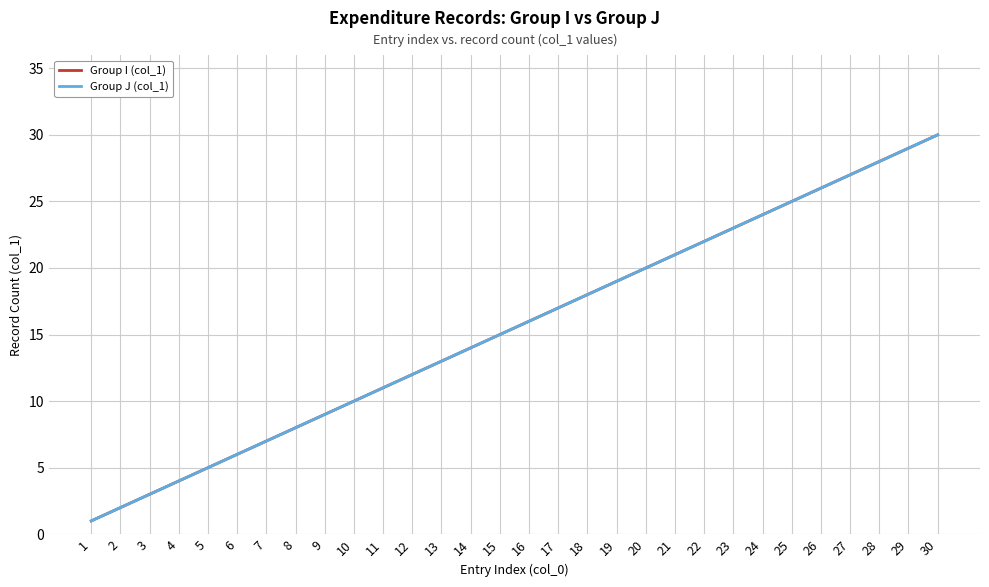

Is this an area chart (filled region under the line)?

No